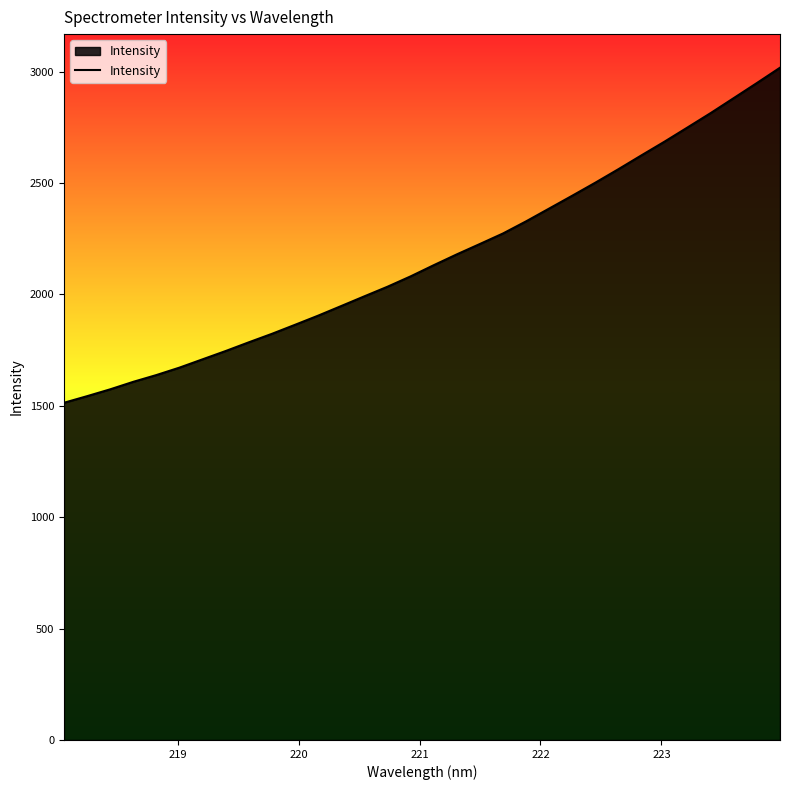

What is the greatest value displayed?

3017.4